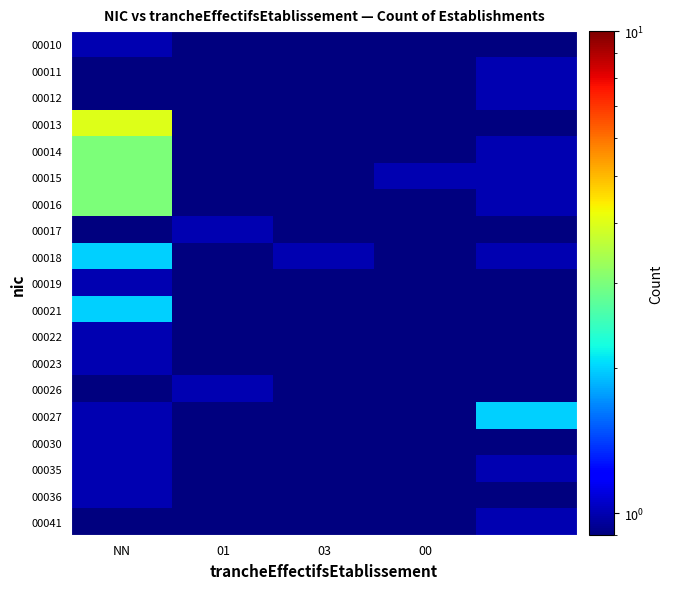

List the series in order of their peak value, highest first.

00013, 00014, 00015, 00016, 00018, 00021, 00027, 00010, 00011, 00012, 00017, 00019, 00022, 00023, 00026, 00030, 00035, 00036, 00041